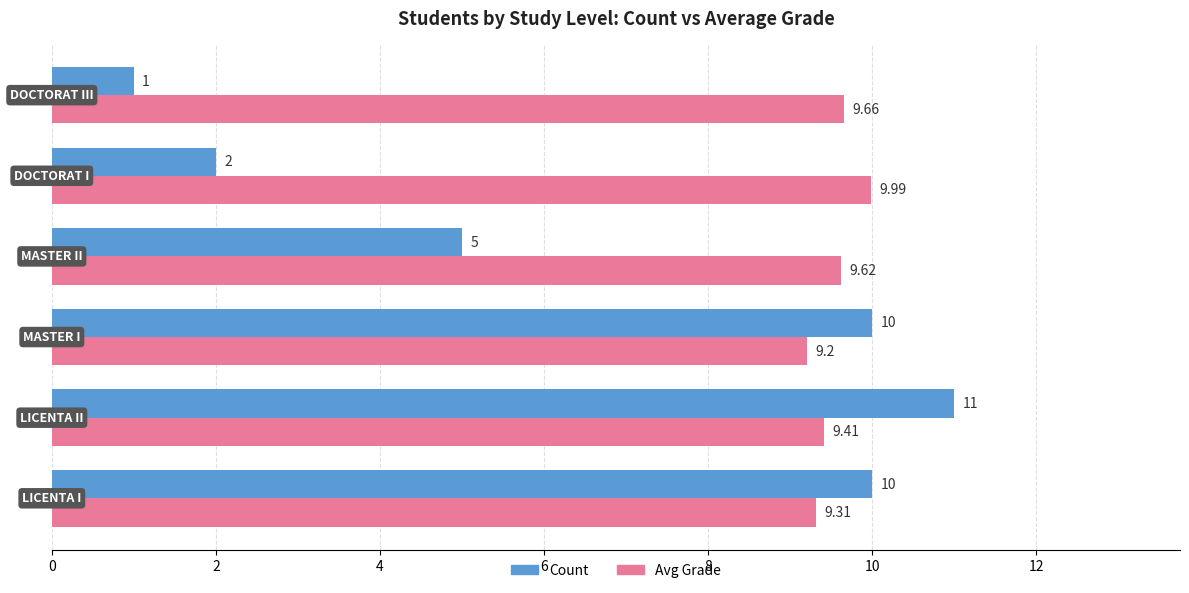

Between LICENTA I and LICENTA II, which series saw the biggest shift?

Count